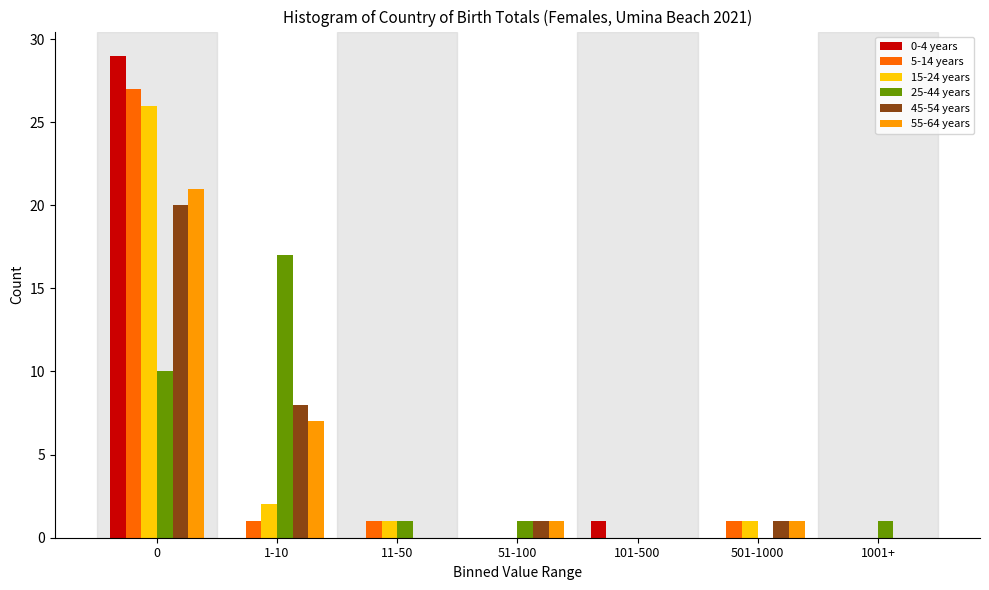

Is the value of 45-54 years at 501-1000 greater than the value of 25-44 years at 1-10?

No